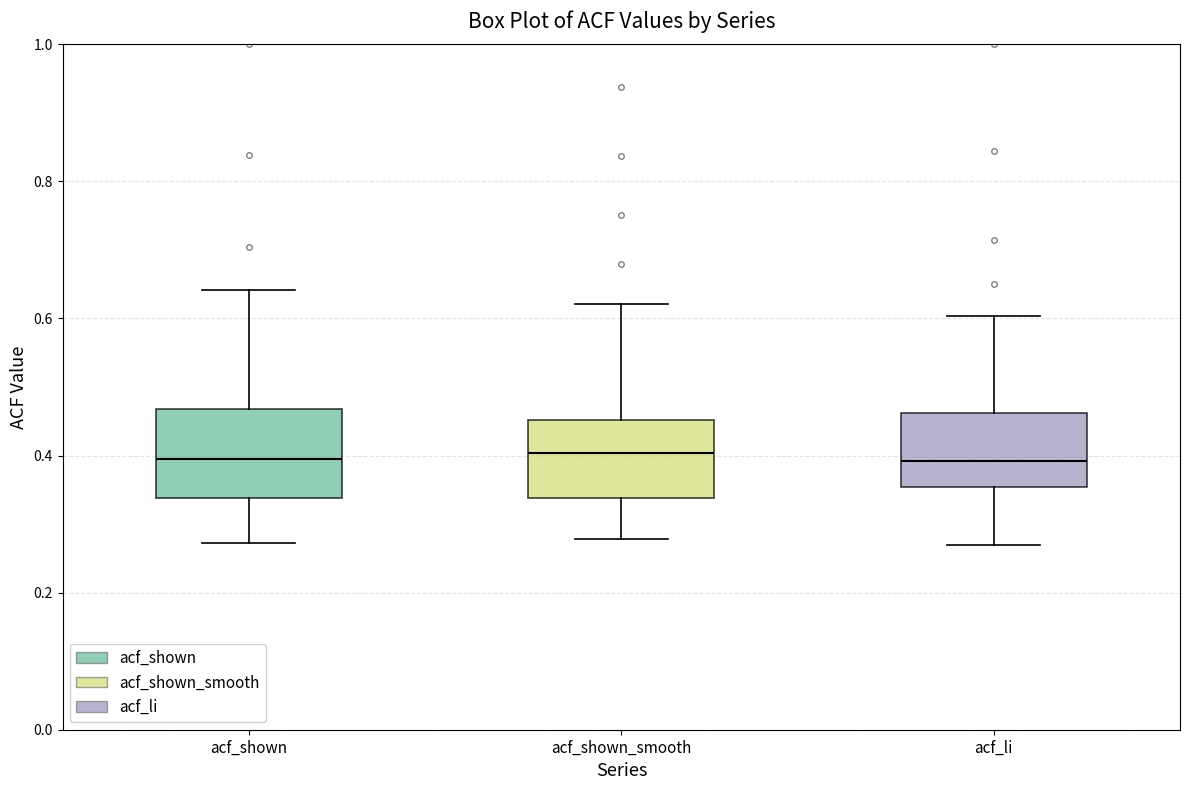

Where does the lower whisker of the box for acf_shown_smooth end on the y-axis? The values are not printed on the chart, so give them approximately, as read against the axis.

0.28